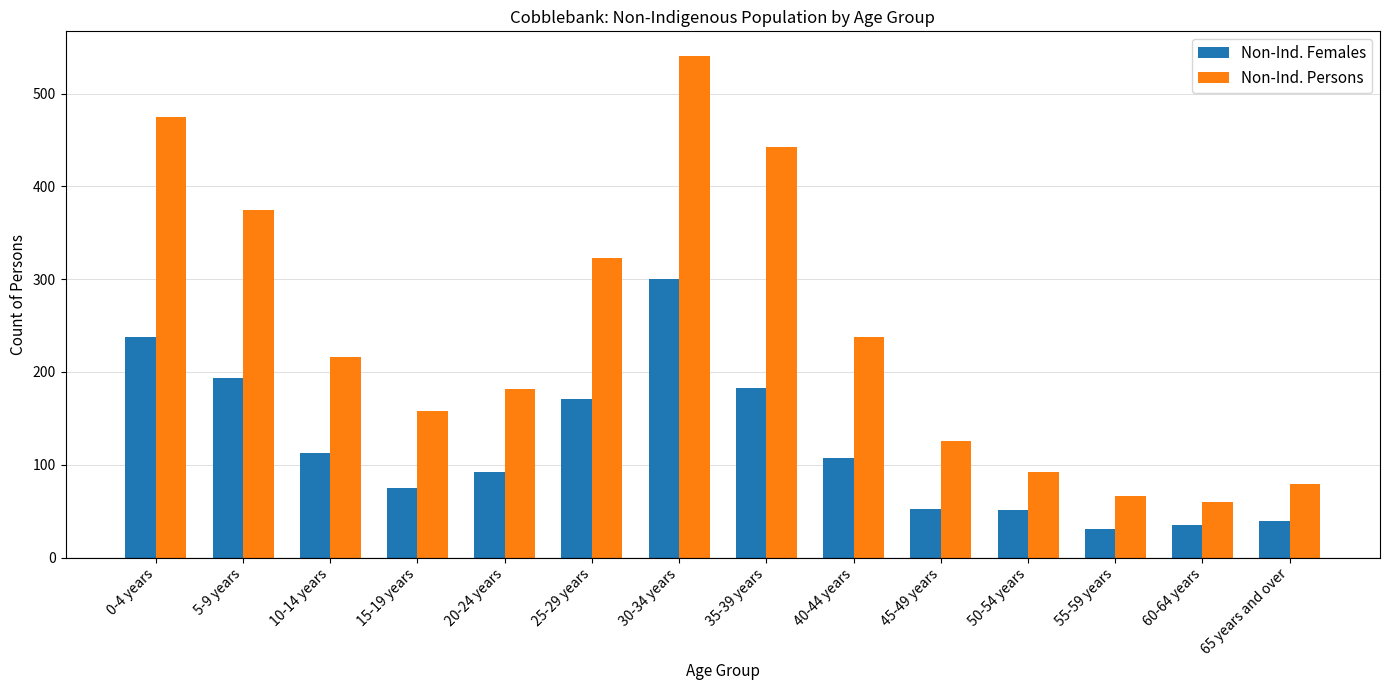

What are all the series names shown in the legend?

Non-Ind. Females, Non-Ind. Persons